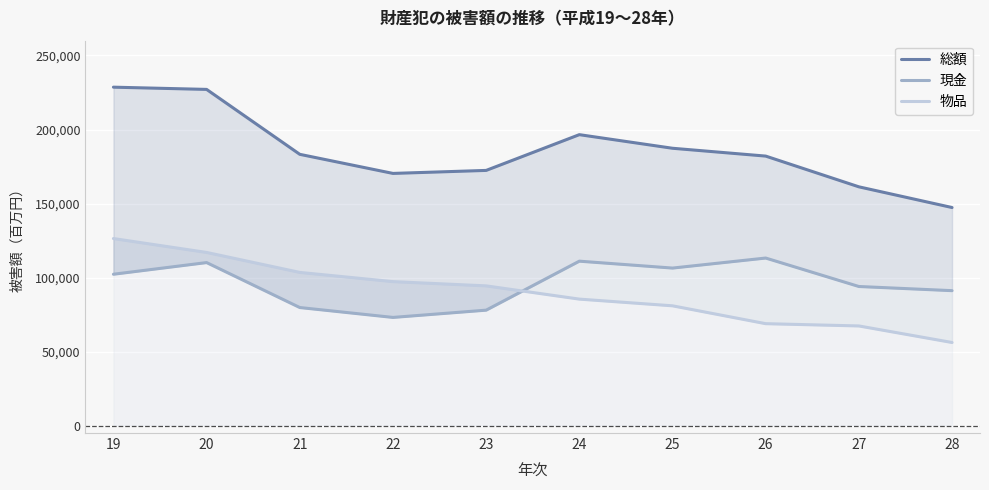

The 物品 series shows 191269 at 19. True or false?

False